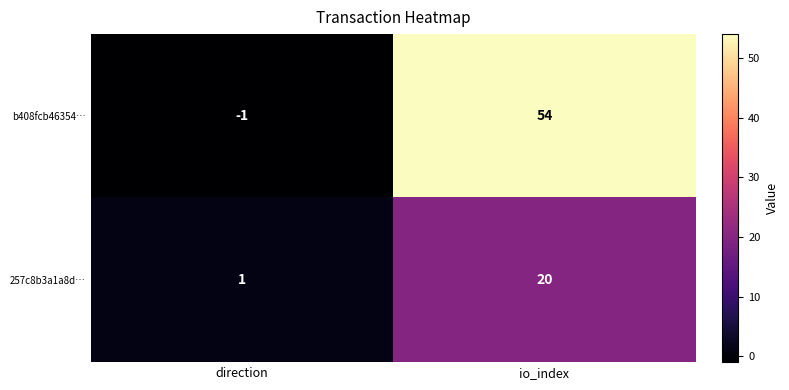

What is the difference between the maximum and minimum values in the 257c8b3a1a8d… series?

19